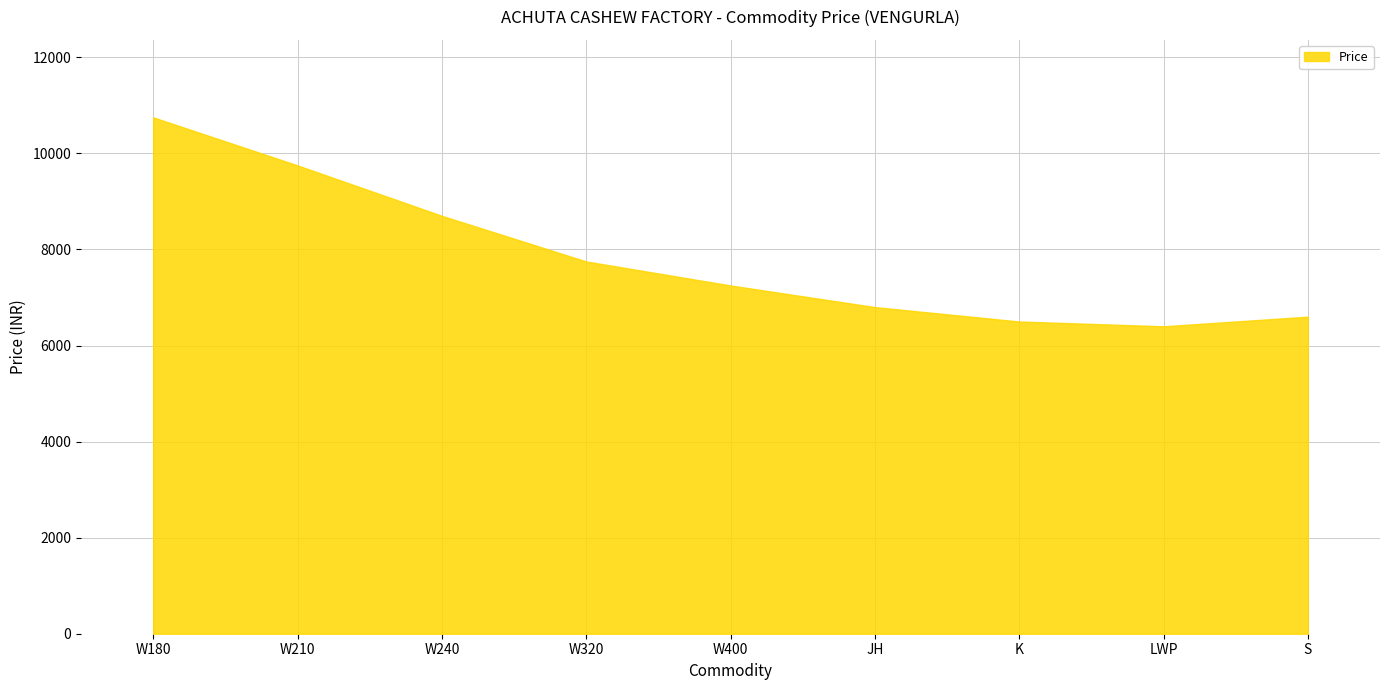

How many data points are above 7250?

4